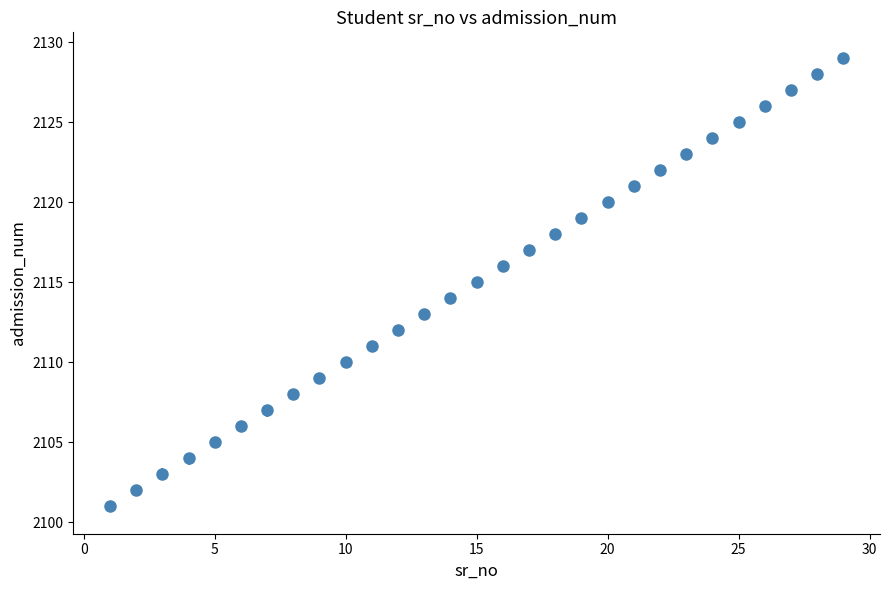

What is the value of the 4th point from the left?

2104